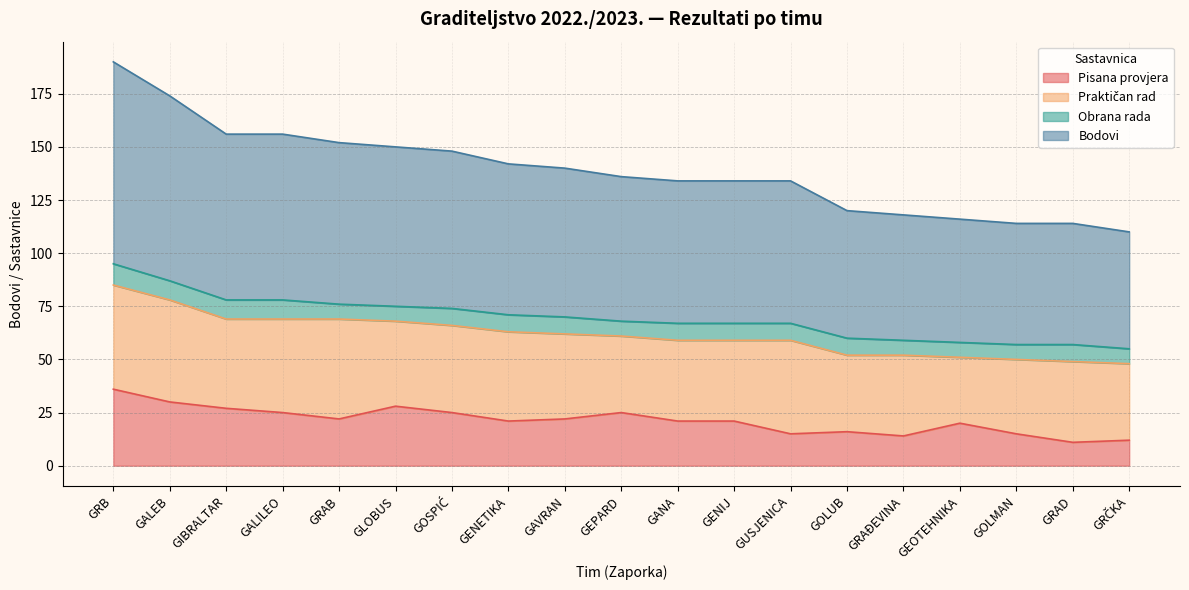

What is the maximum value for Pisana provjera?

36